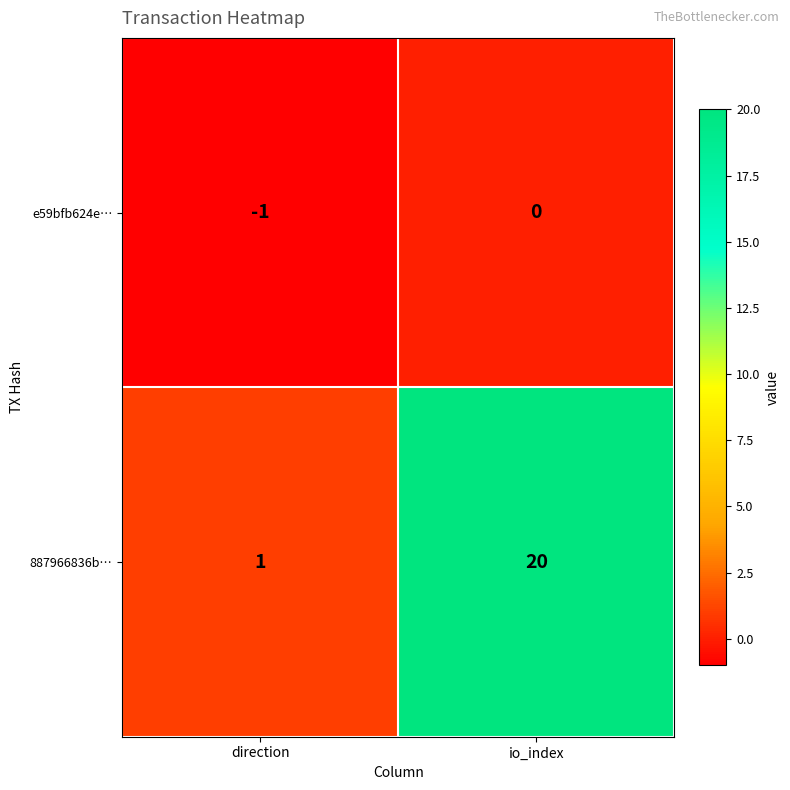

Which series has the largest total across all categories?

887966836b…